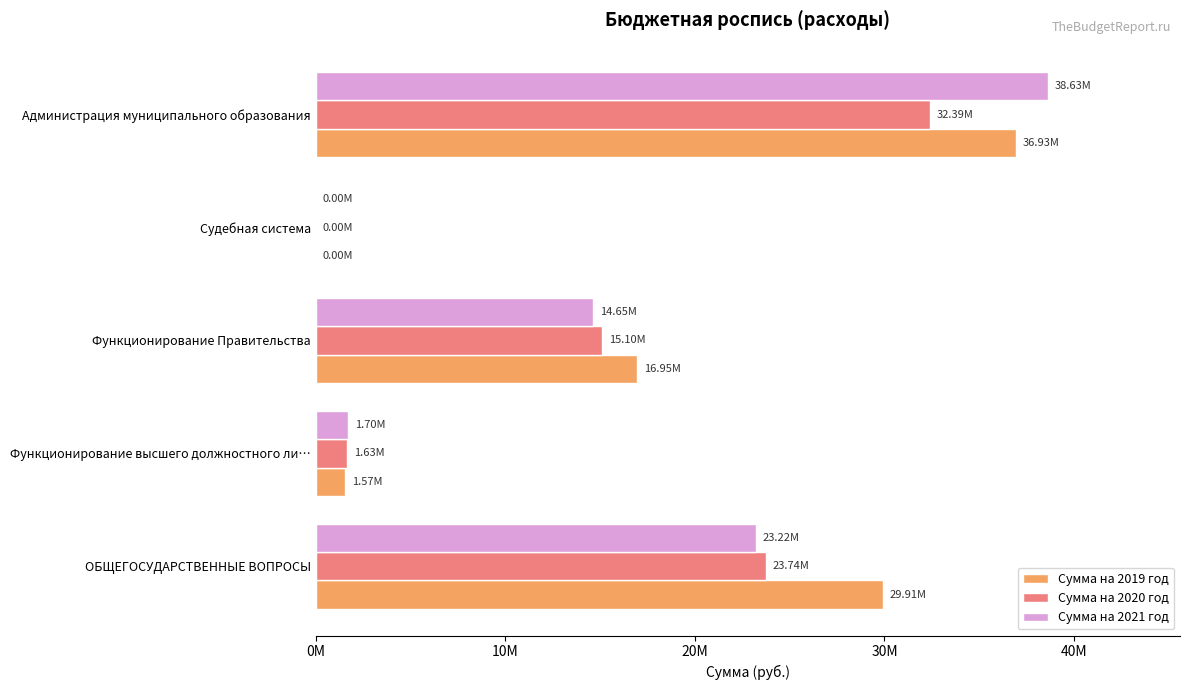

What are all the series names shown in the legend?

Сумма на 2019 год, Сумма на 2020 год, Сумма на 2021 год